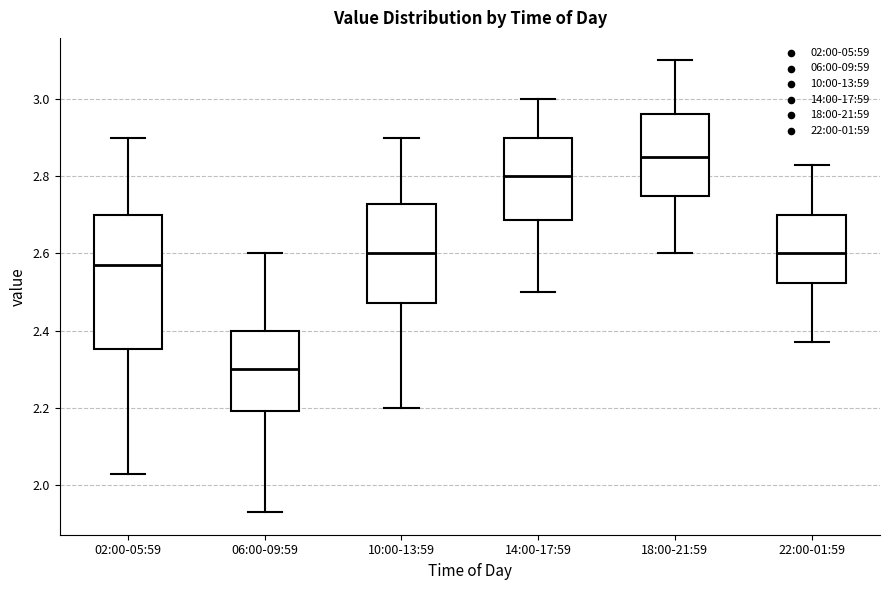

Reading left to right, read every box against the y-axis: the position of its median line, the range the box covers, and the ends of its whiskers. The values are not printed on the chart, so give them approximately, as read against the axis.

02:00-05:59: median 2.58, box 2.36 to 2.70, whiskers 2.04 to 2.90
06:00-09:59: median 2.30, box 2.20 to 2.40, whiskers 1.94 to 2.60
10:00-13:59: median 2.60, box 2.48 to 2.72, whiskers 2.20 to 2.90
14:00-17:59: median 2.80, box 2.68 to 2.90, whiskers 2.50 to 3.00
18:00-21:59: median 2.86, box 2.76 to 2.96, whiskers 2.60 to 3.10
22:00-01:59: median 2.60, box 2.52 to 2.70, whiskers 2.38 to 2.84